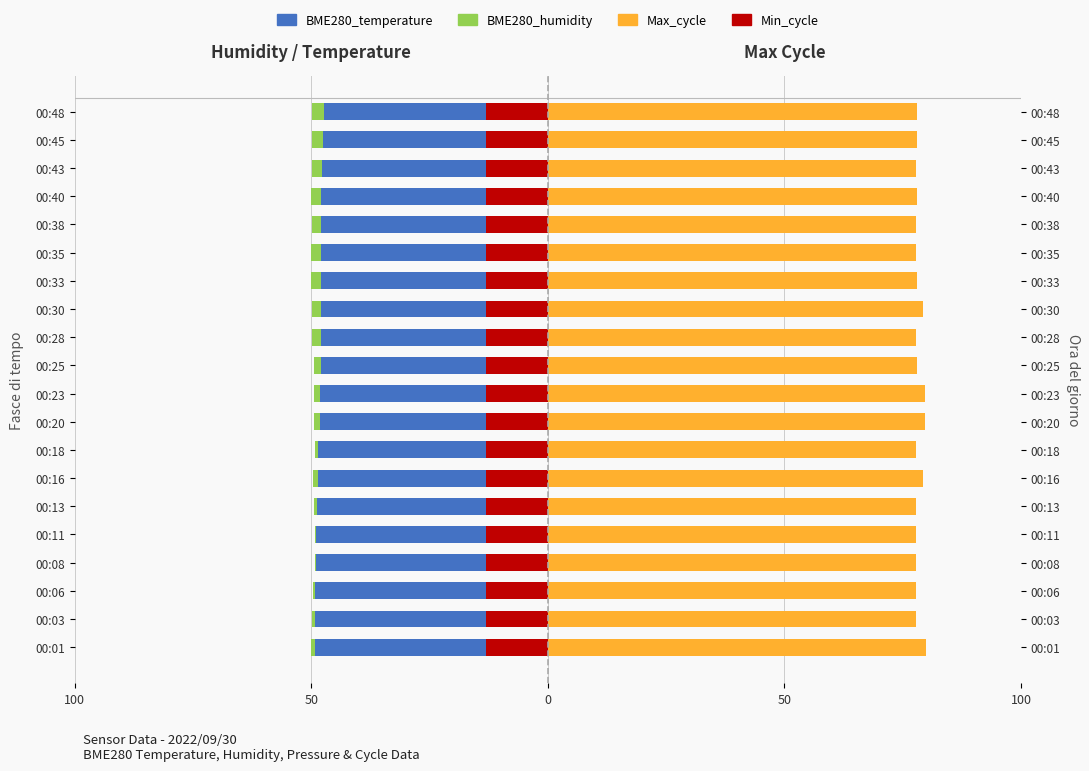

What is the difference between the second highest and second lowest values in the BME280_temperature series?

2.2